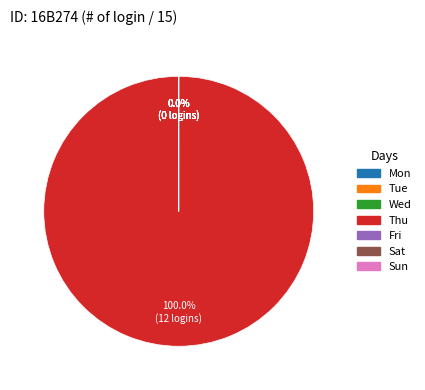

True or false: Wed accounts for 1% of the total.

False